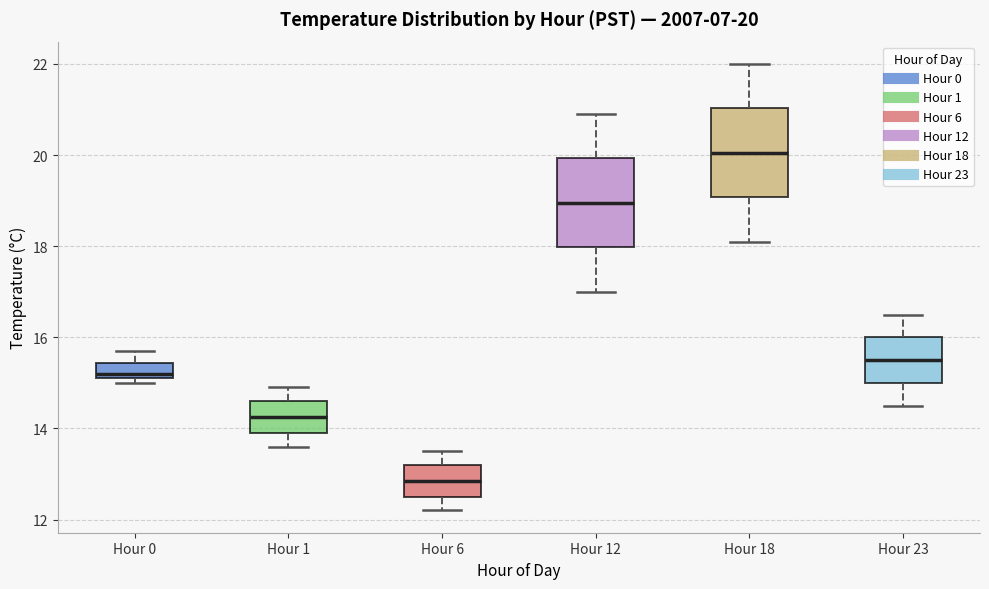

Which box has the lowest median line?

Hour 6